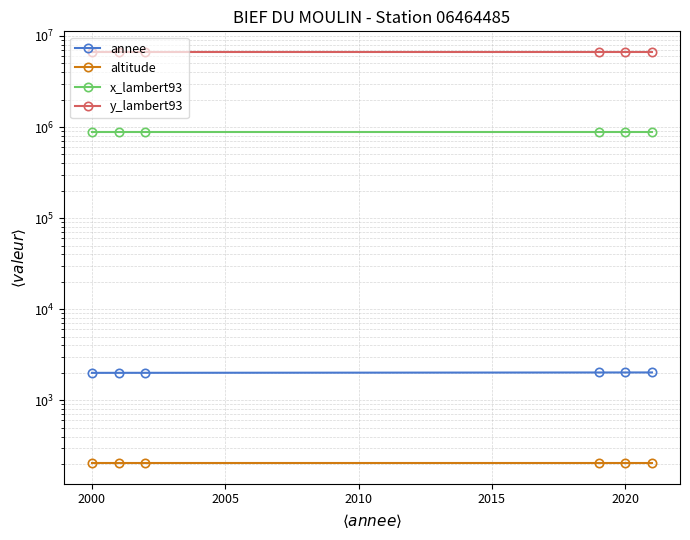

What is the value of the altitude point at the 1st from the left?

204